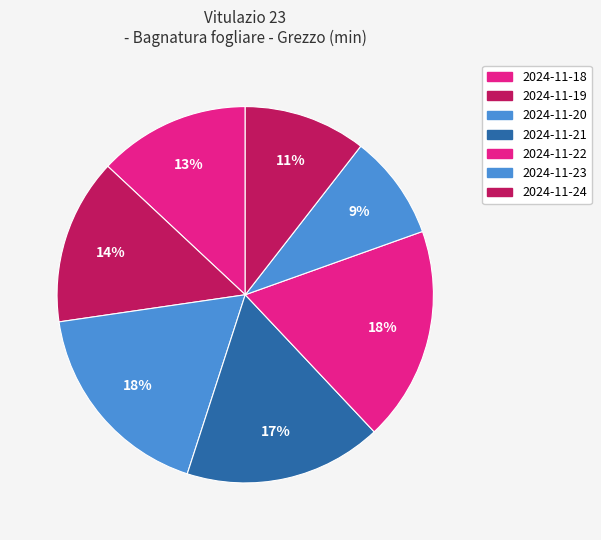

What percentage is the 2024-11-23 slice, to the nearest percent?

9%